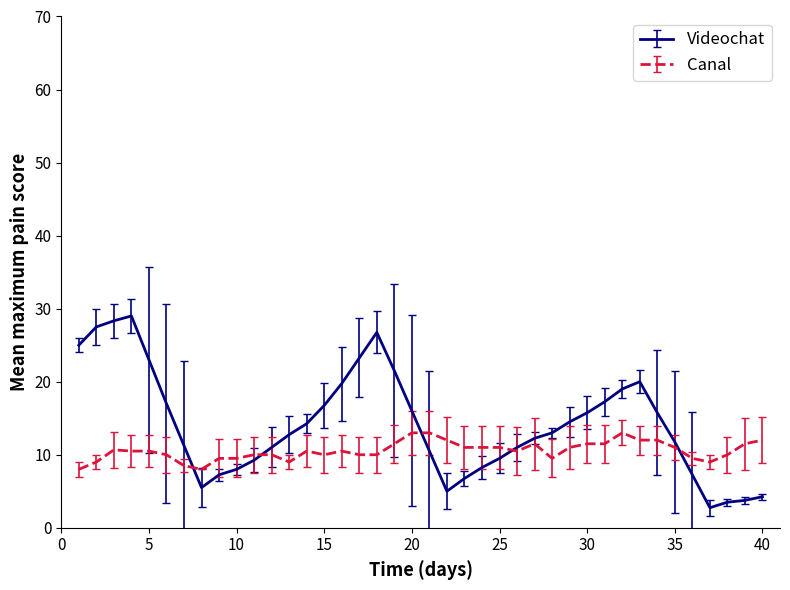

What is the maximum value for Videochat?

29.0